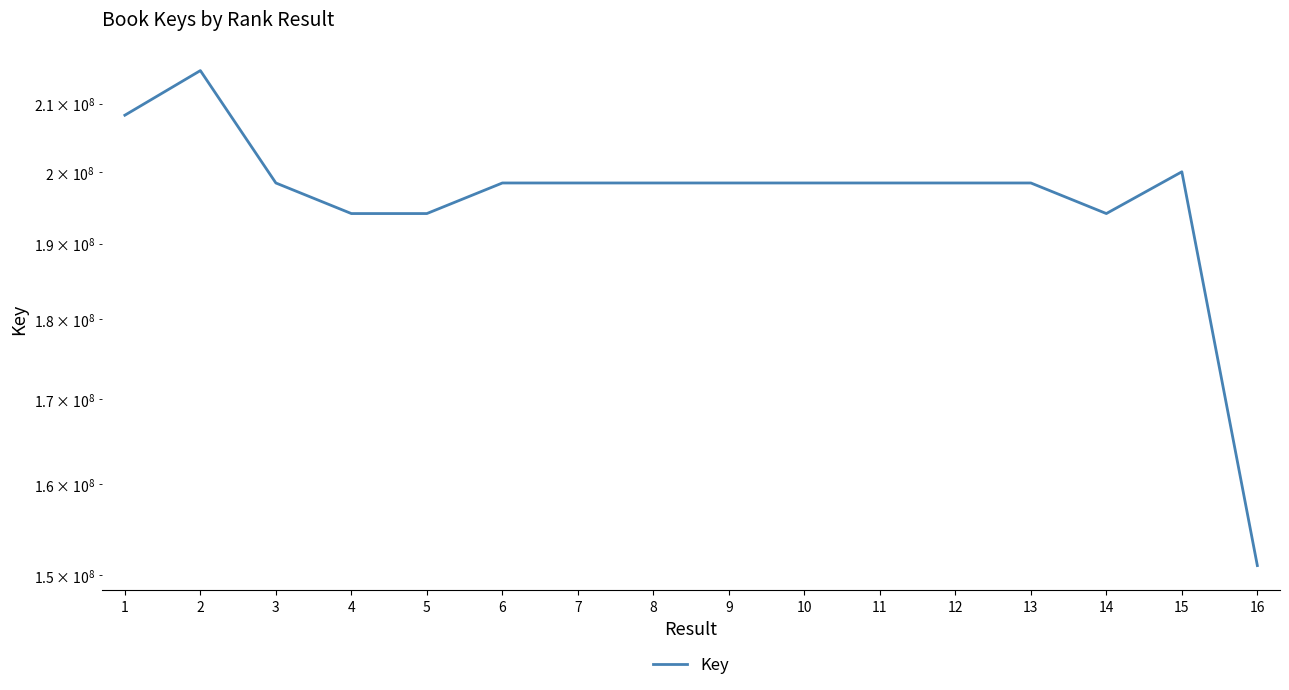

Rank the categories by value from highest to lowest.

2, 1, 15, 10, 7, 11, 12, 13, 9, 8, 6, 3, 4, 5, 14, 16